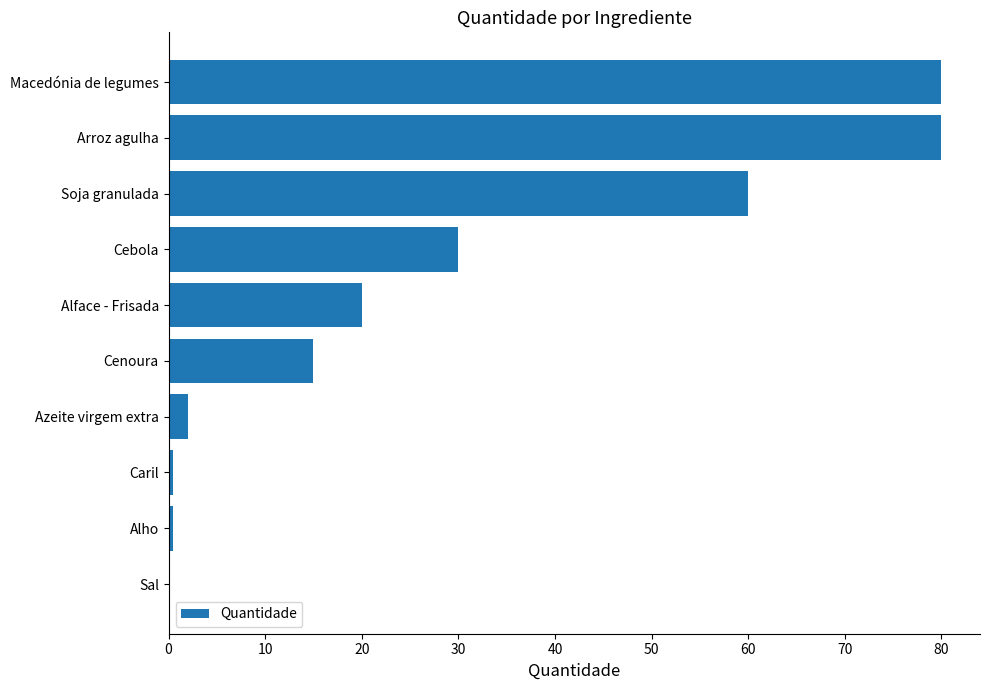

How many data points does each series have?

10